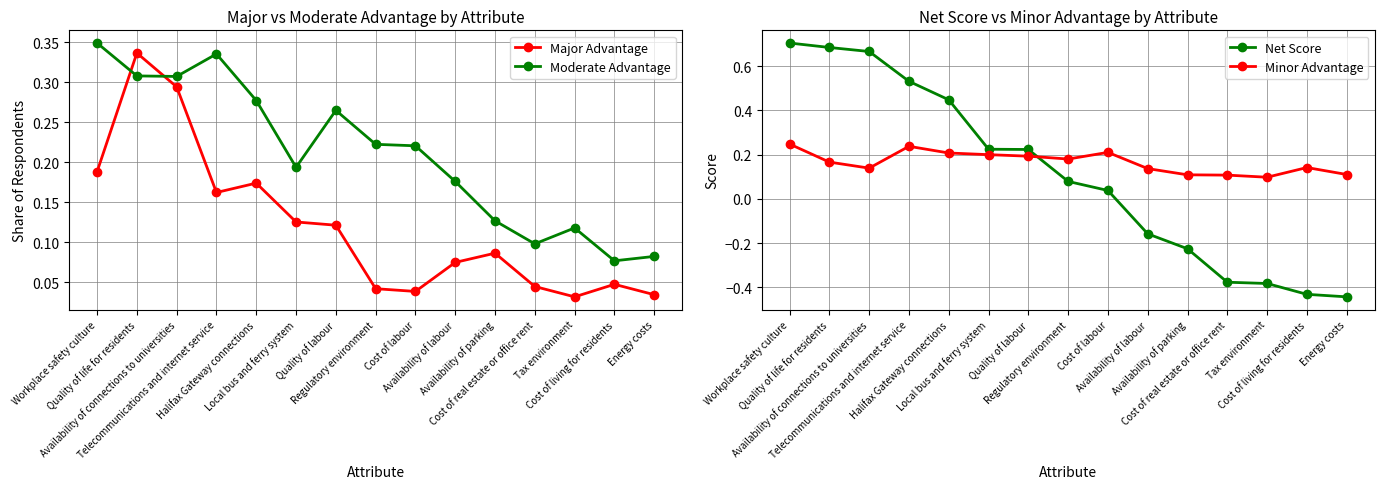

Is it true that Net Score equals 0.2 at Quality of labour?

True